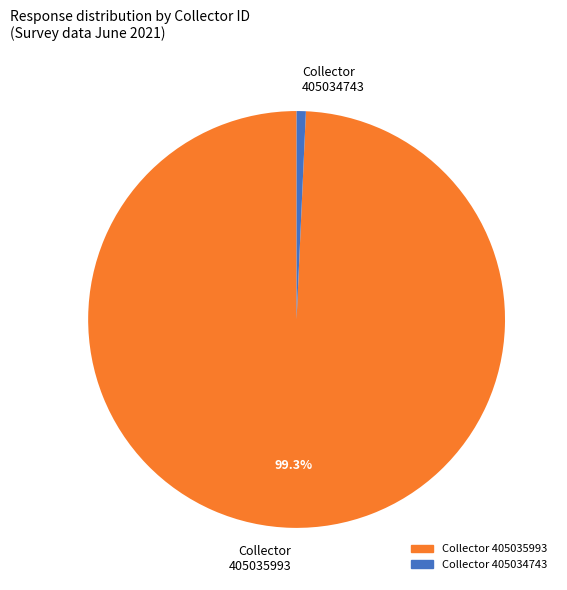

What is the largest slice in the pie chart?

Collector 405035993